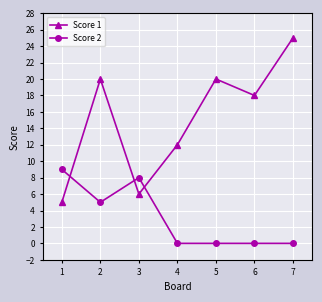

List the series in order of their peak value, lowest first.

Score 2, Score 1